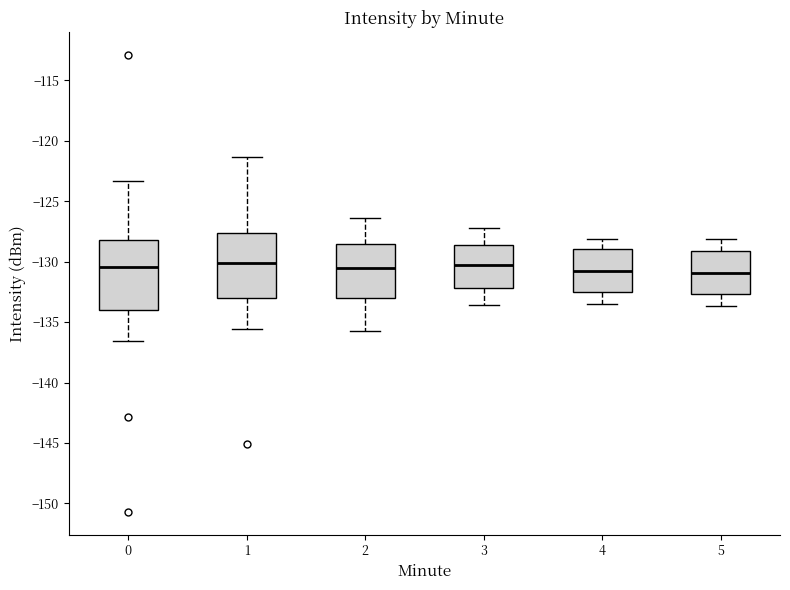

Reading left to right, transcribe this box plot: for each box, give where its median line is, the range the box spans, and where its two whiskers end, as read against the y-axis. The values are not printed on the chart, so give them approximately, as read against the axis.

0: median -130.5, box -134.0 to -128.0, whiskers -136.5 to -123.5
1: median -130.0, box -133.0 to -127.5, whiskers -135.5 to -121.5
2: median -130.5, box -133.0 to -128.5, whiskers -135.5 to -126.5
3: median -130.5, box -132.0 to -128.5, whiskers -133.5 to -127.0
4: median -131.0, box -132.5 to -129.0, whiskers -133.5 to -128.0
5: median -131.0, box -132.5 to -129.0, whiskers -133.5 to -128.0